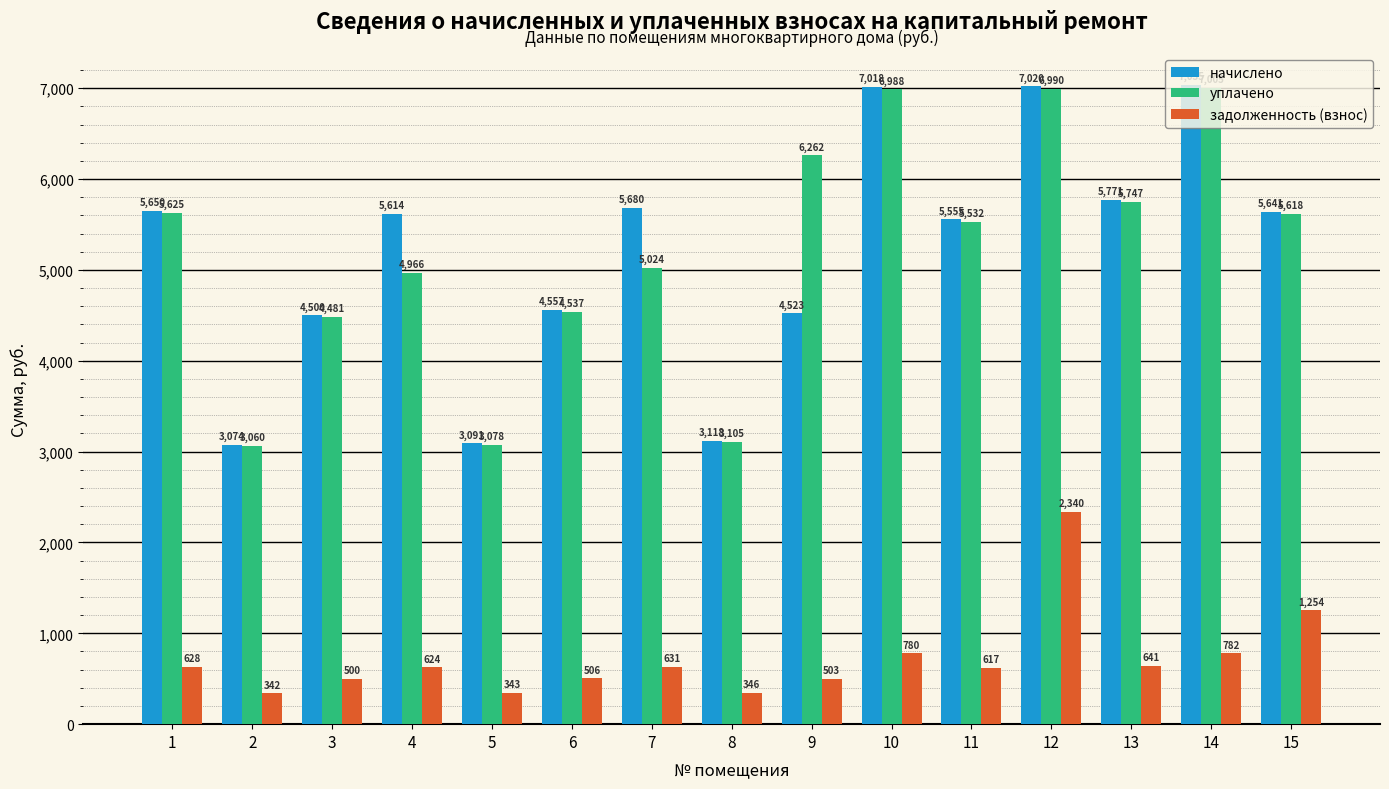

Is it true that уплачено equals 5024.4 at 7?

True